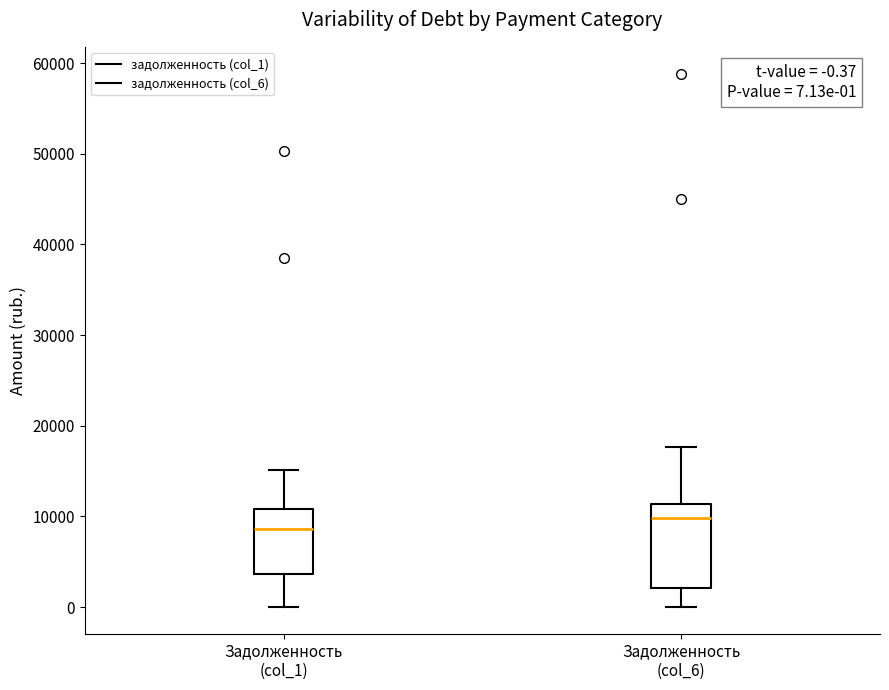

Which box's median line is the highest?

Задолженность (col_6)